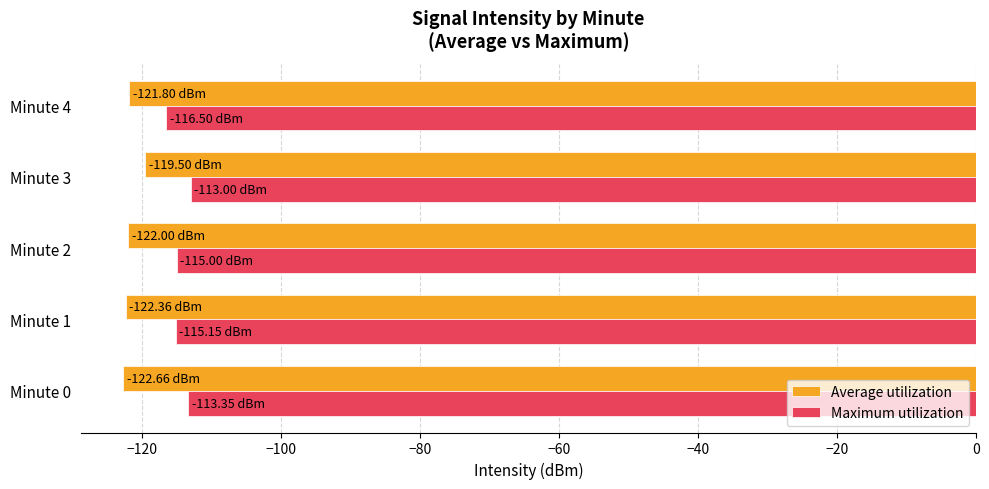

Which category has the highest value in the Average utilization series?

Minute 3